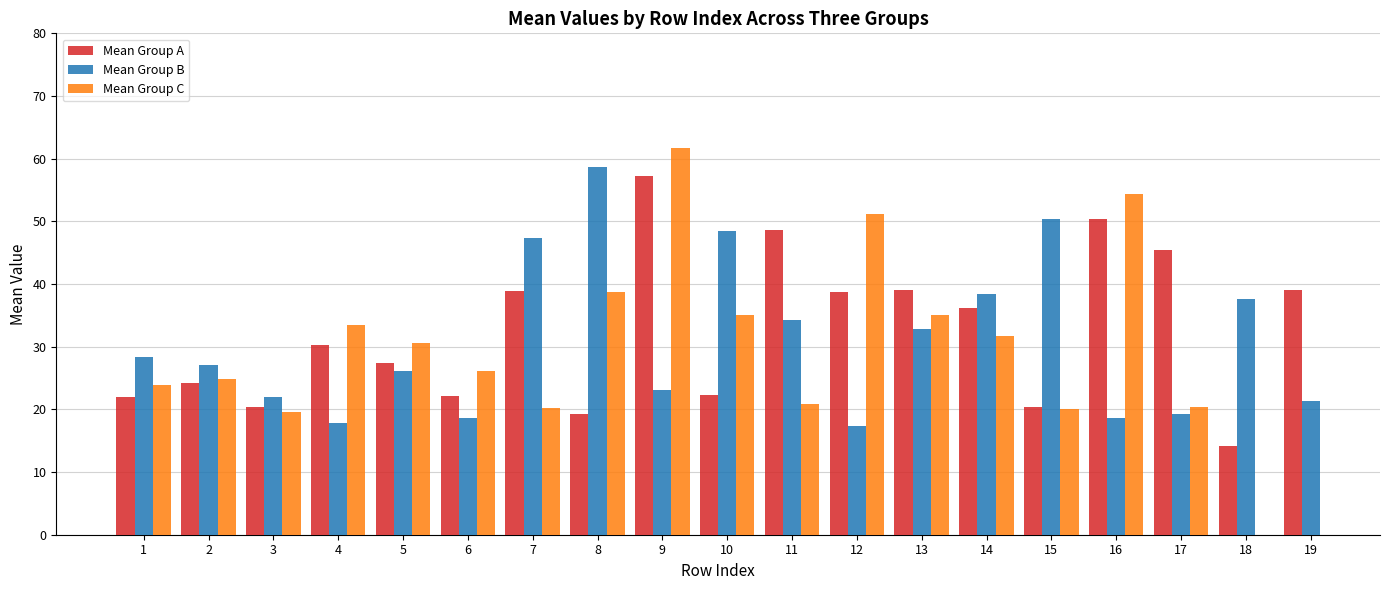

Is it true that Count_A equals 9.0 at 6?

False